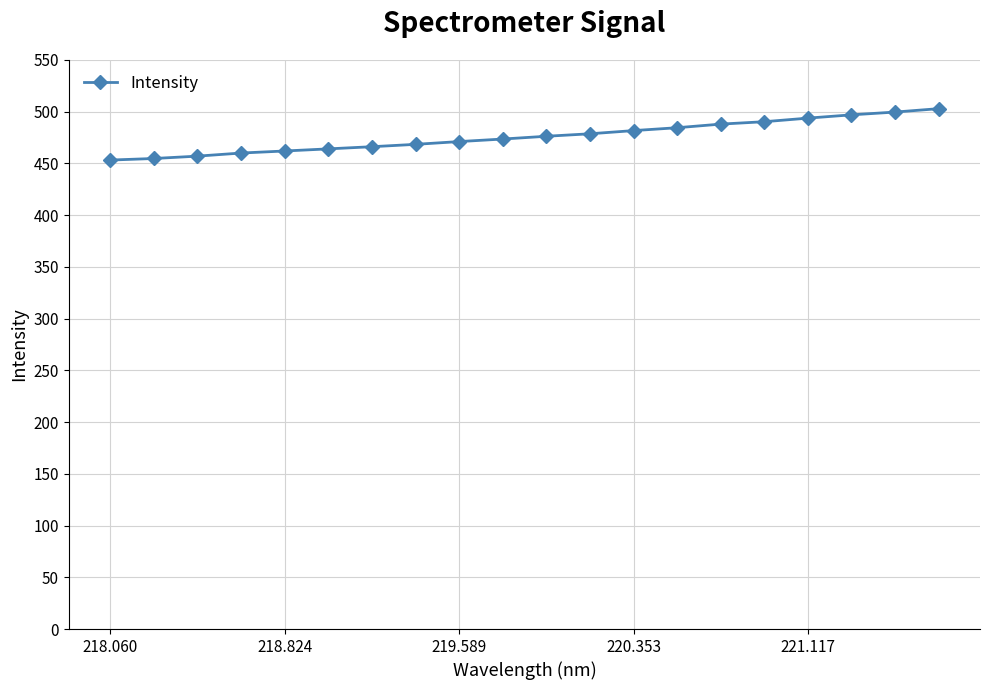

What is the sum of all values?

9520.2